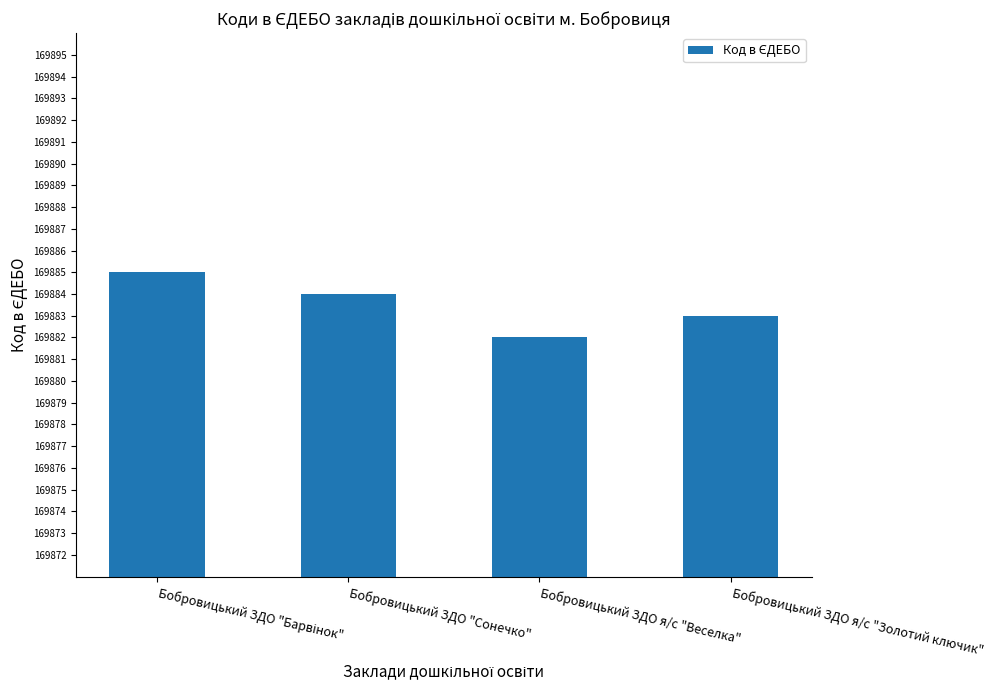

How many values are below 169884?

2